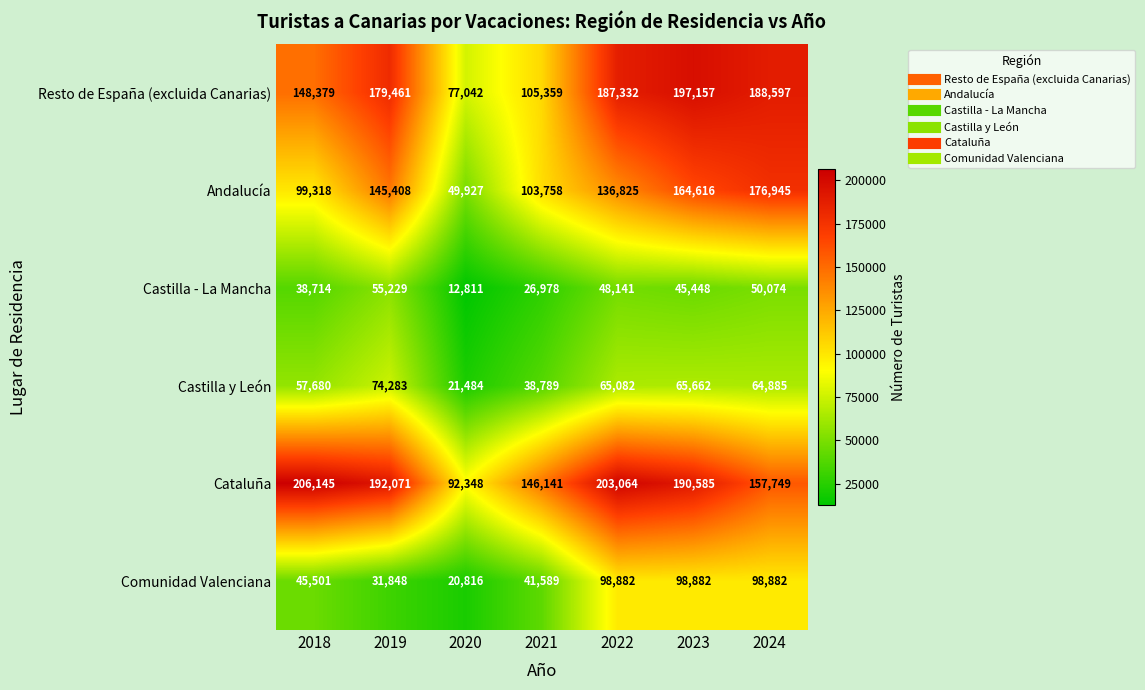

What is the total value across all series at 2023?

762350